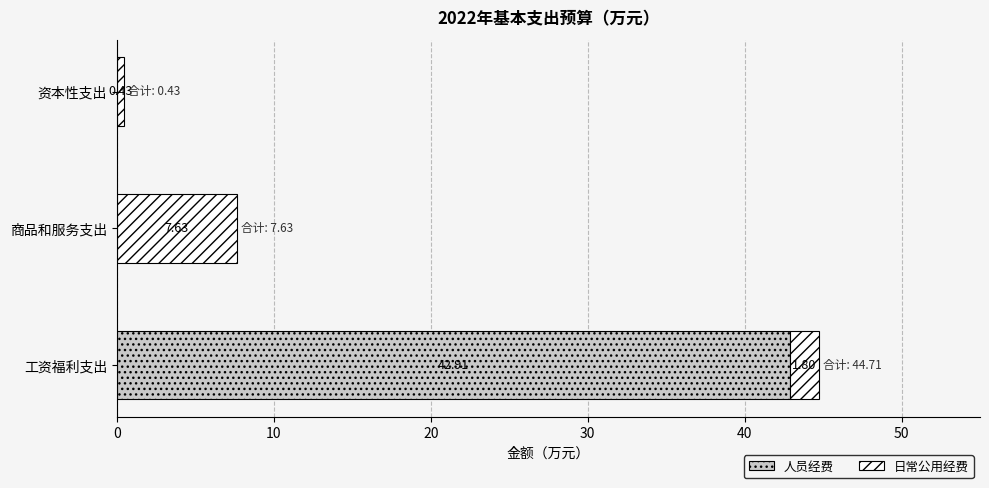

Which category has the highest value in the 人员经费 series?

工资福利支出